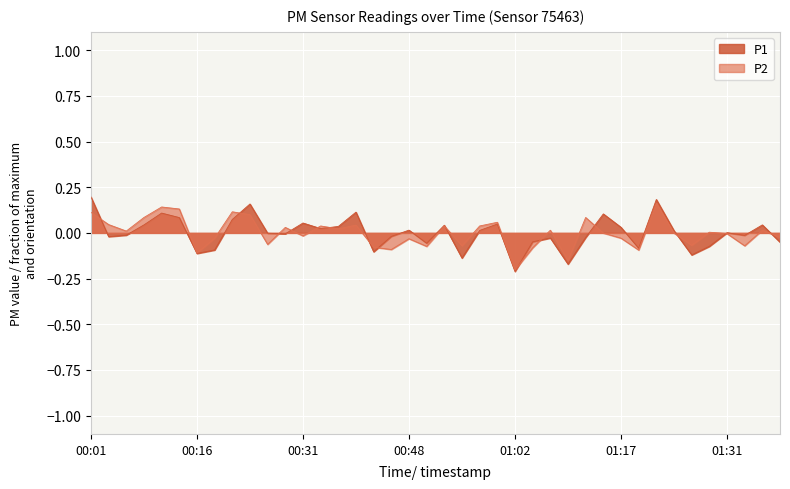

True or false: P1 has a value of -0.1 at 00:16.

True